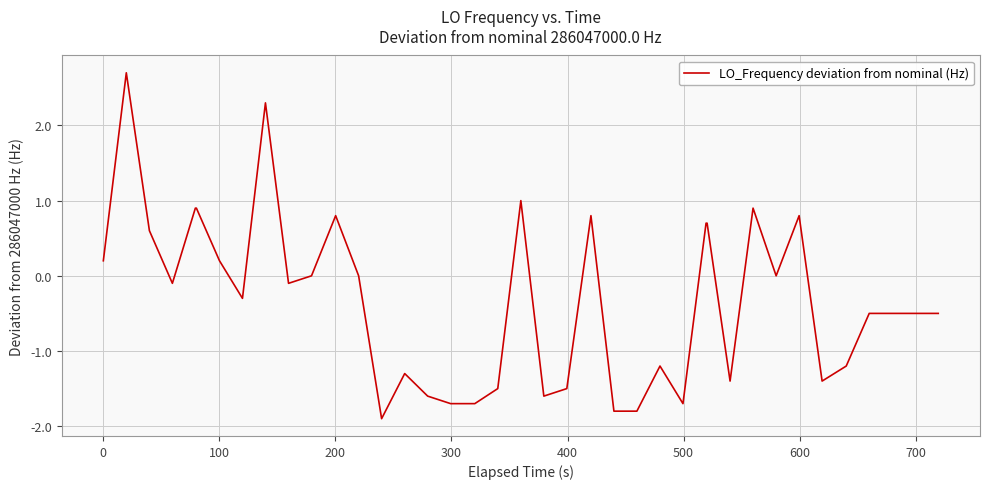

What is the greatest value displayed?

2.7